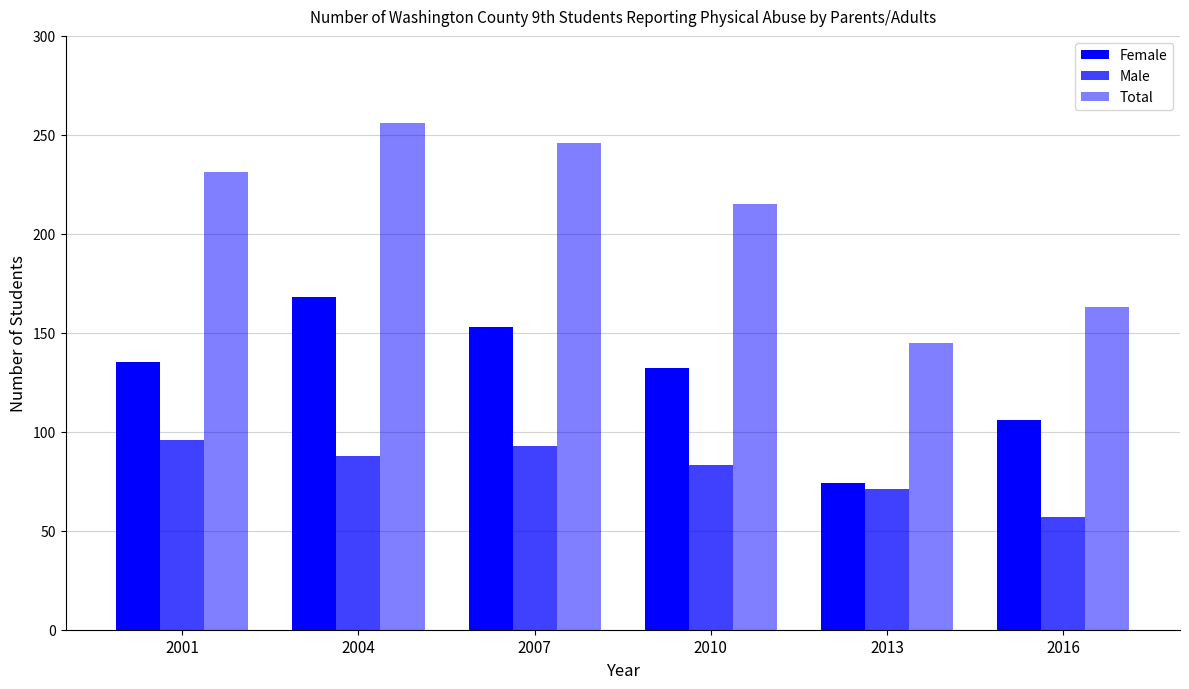

At which category is the sum across all series the highest?

2004